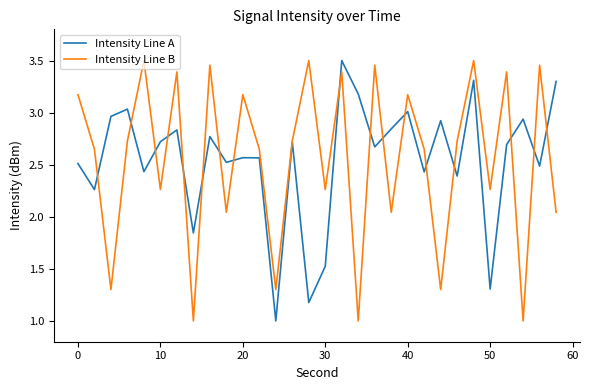

What is the lowest value of the Intensity Line B series?

1.0